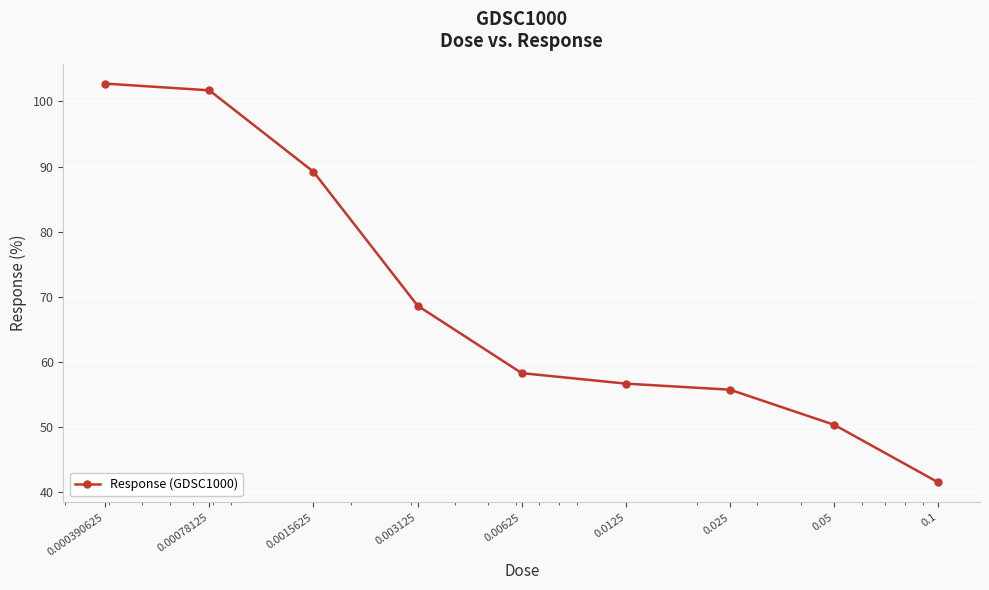

What is the smallest value displayed?

41.4